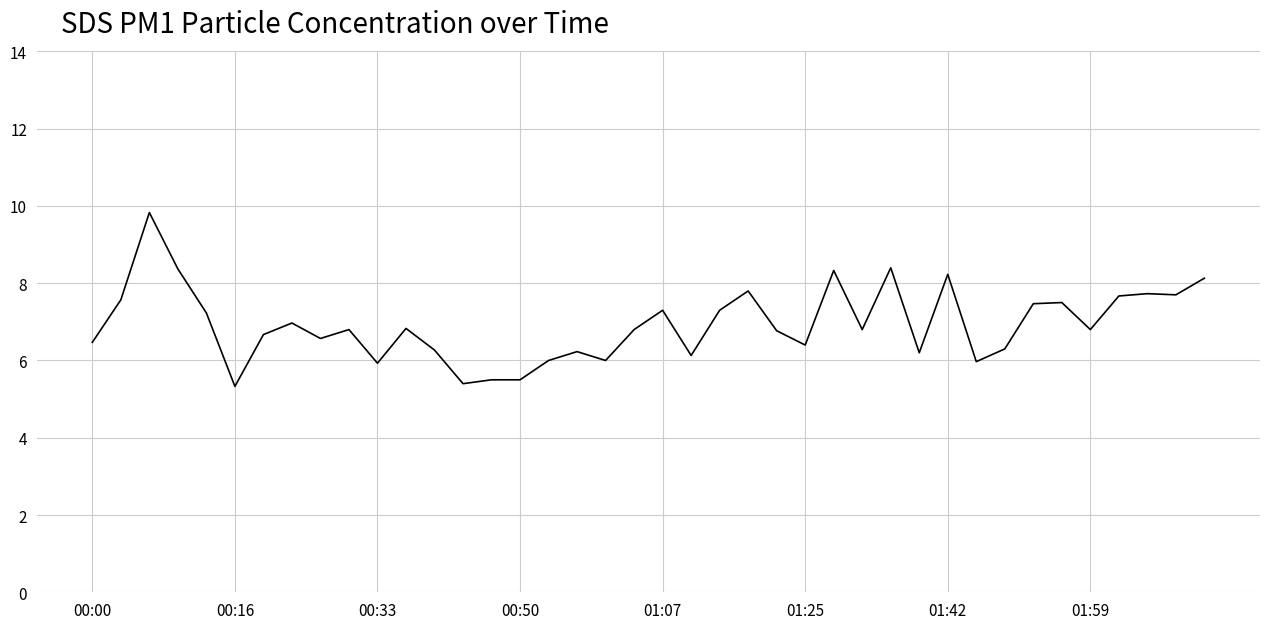

What is the maximum value shown in the chart?

9.8